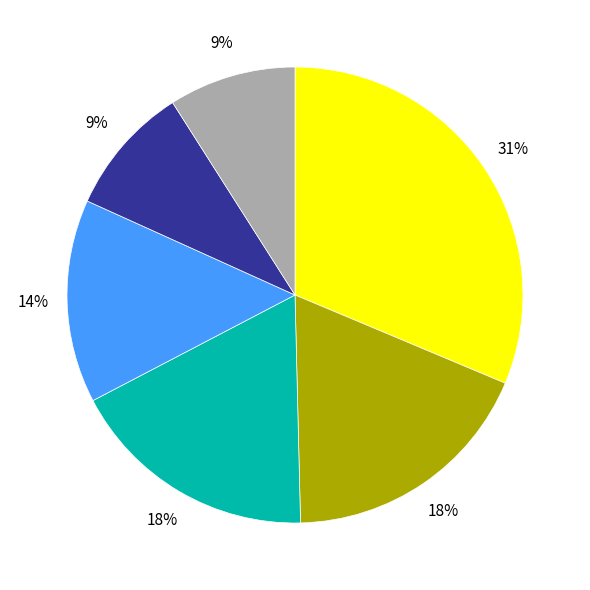

To the nearest percent, what is the average slice percentage?

17%